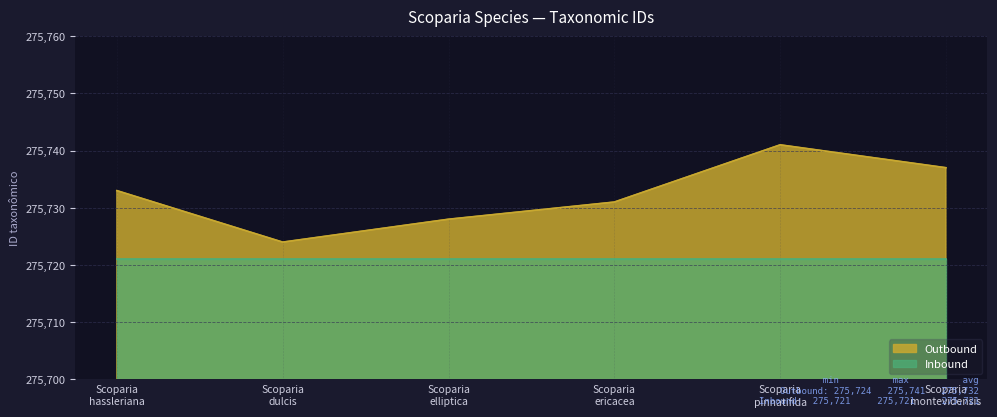

The chart shows a value of 99294 at Scoparia ericacea. True or false?

False